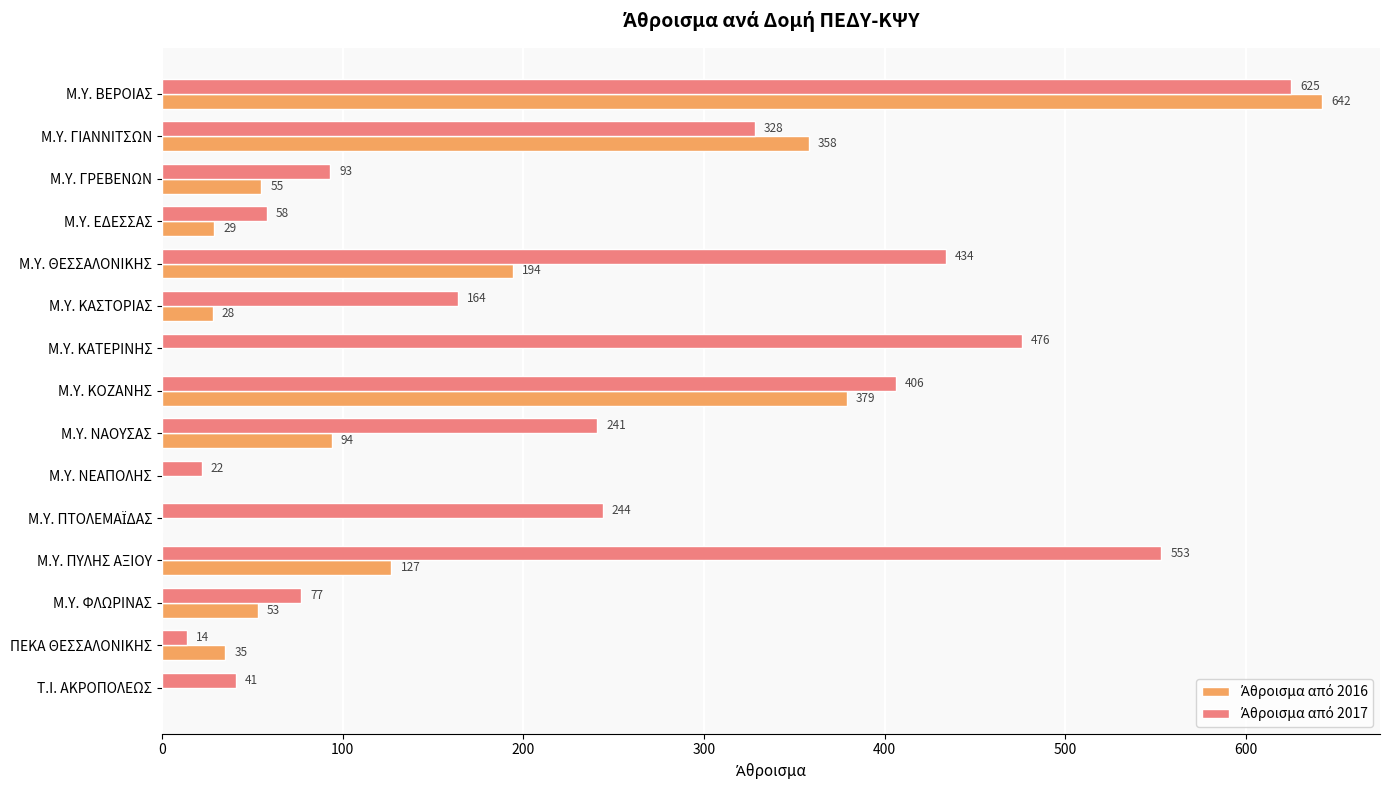

How many data points does each series have?

15